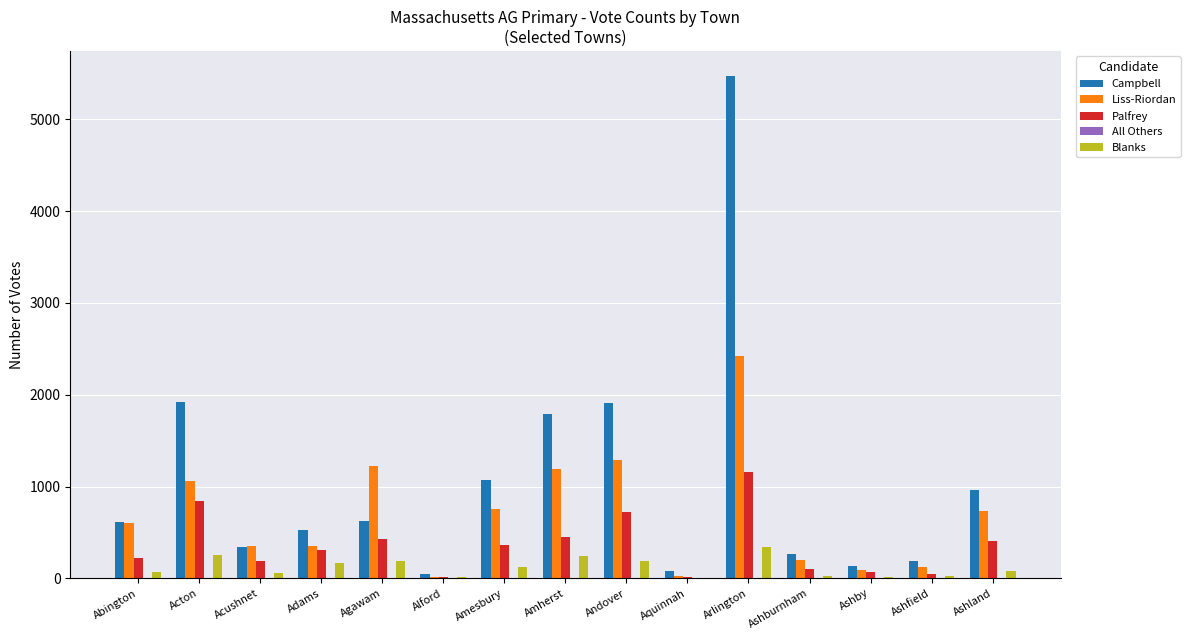

Where does the Palfrey series first go above 314?

Acton